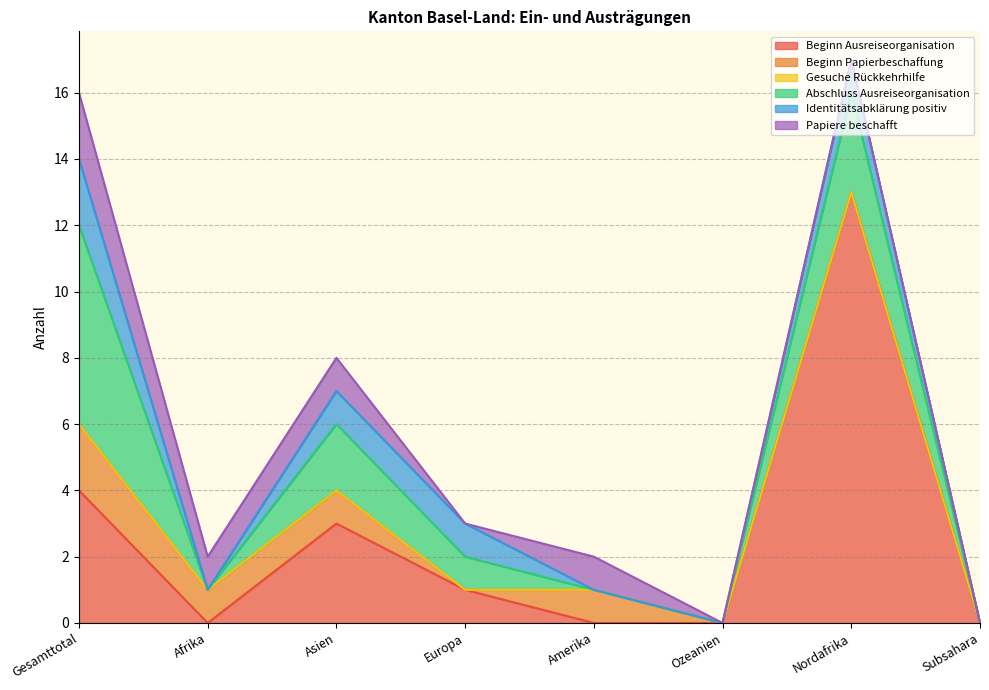

True or false: Papiere beschafft has a value of 0 at Subsahara.

True